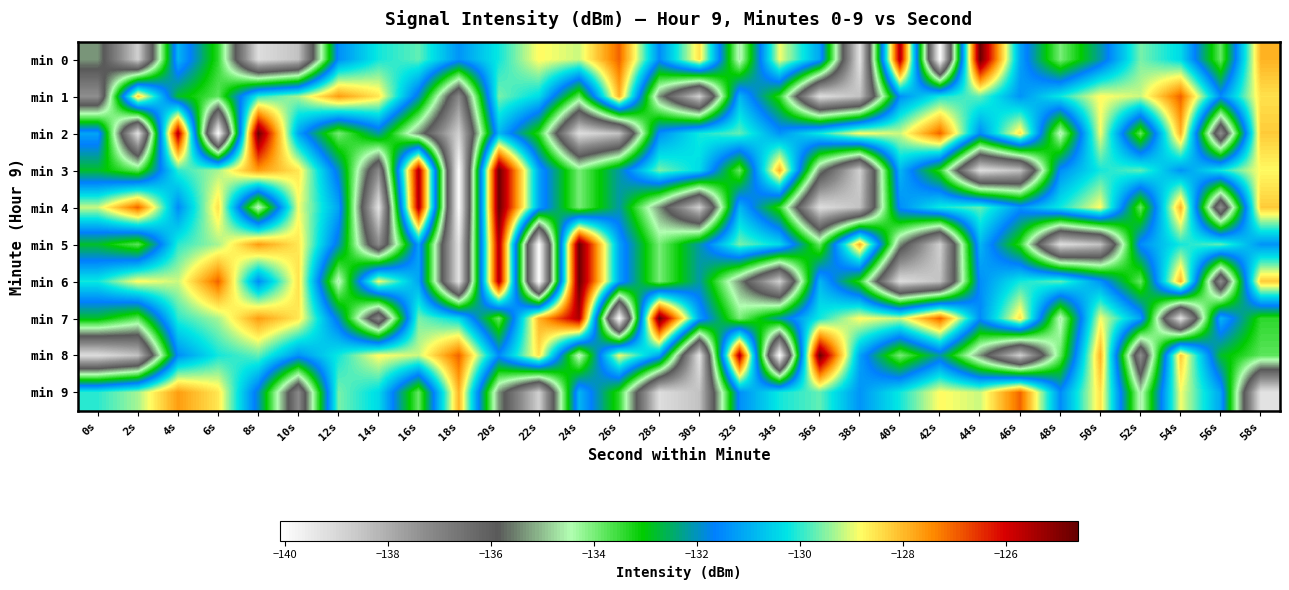

How many series are shown in this chart?

10